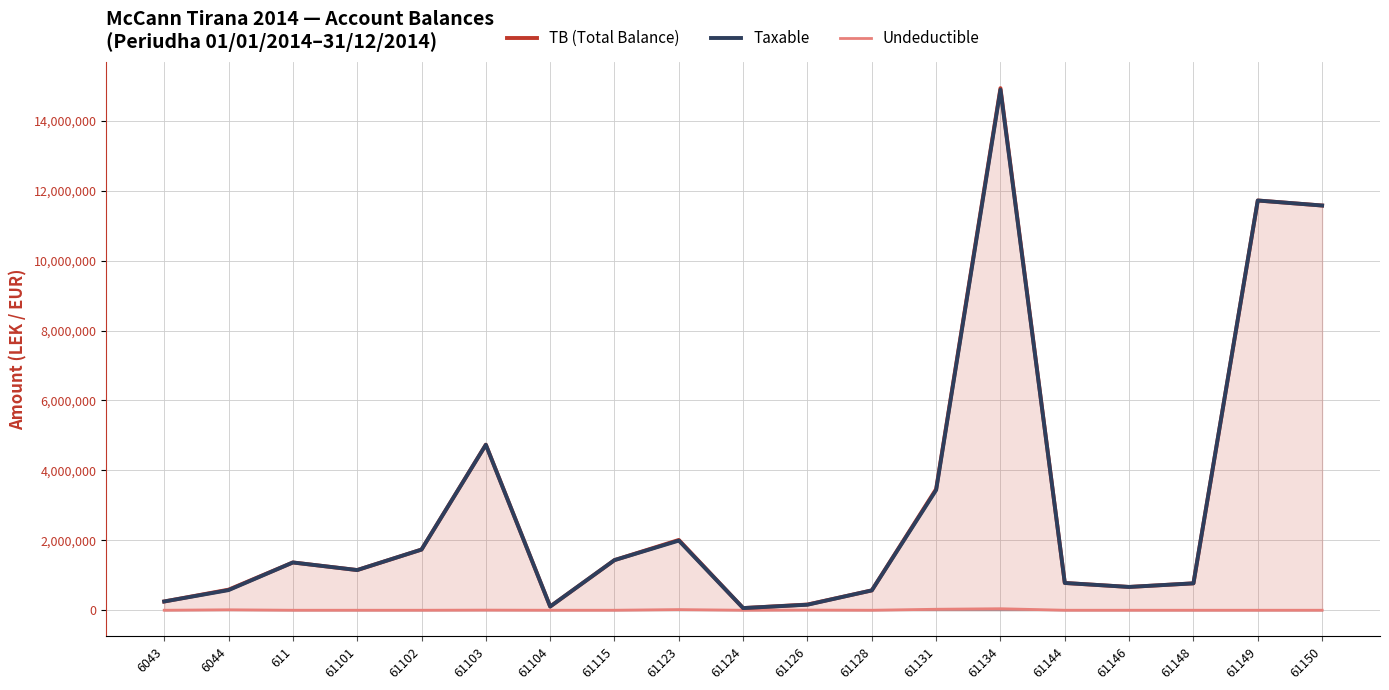

True or false: Undeductible has more than 0 points higher than both neighbors.

True